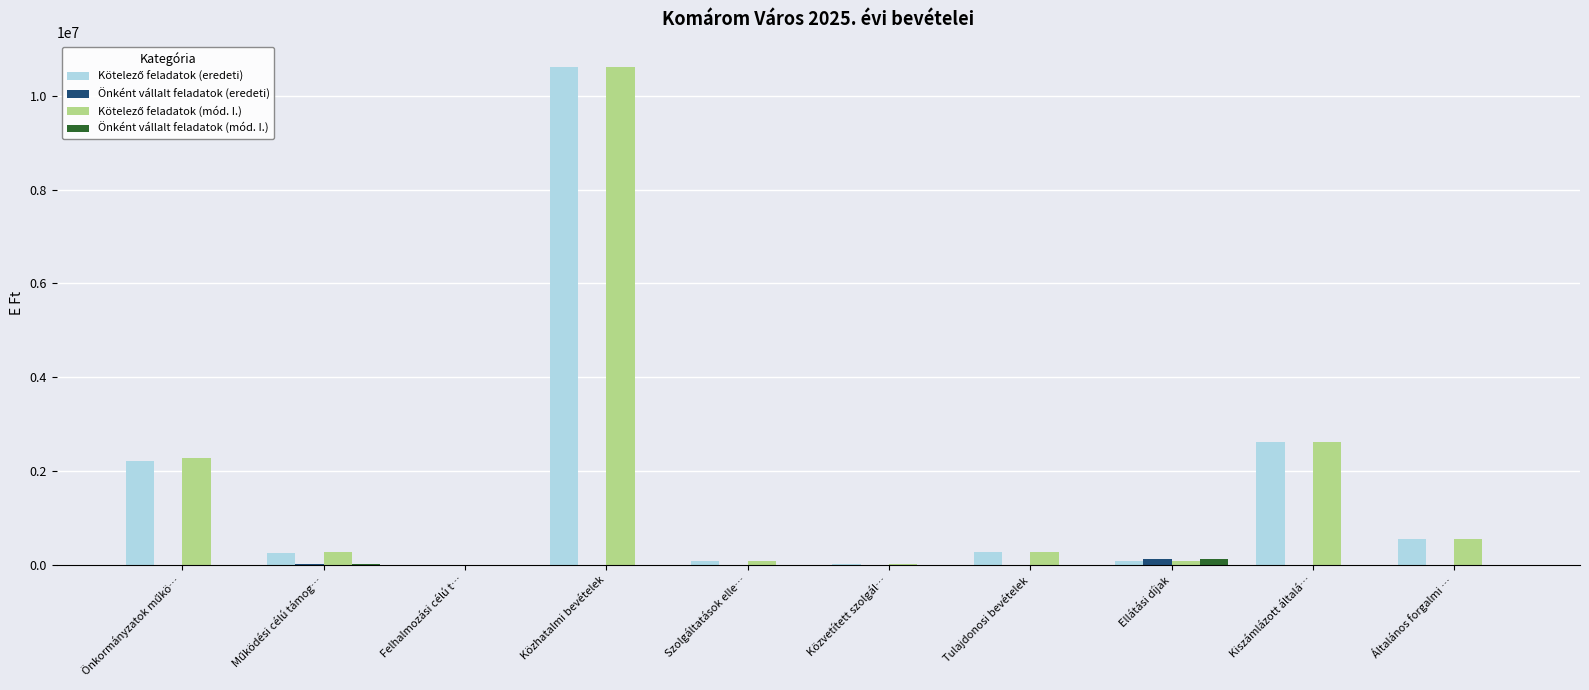

Count the number of data series in this chart.

4